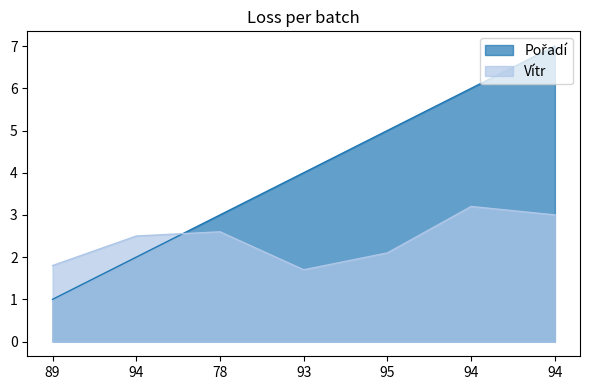

What is the total value across all series at 94?

4.5